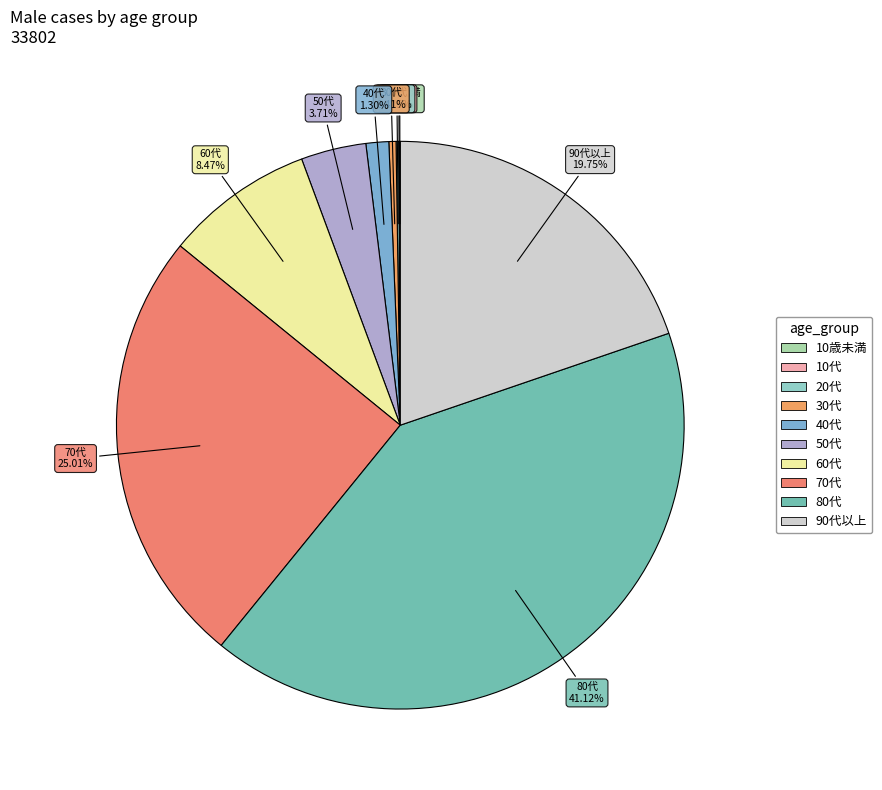

Which has a higher value, 80代 or 60代?

80代